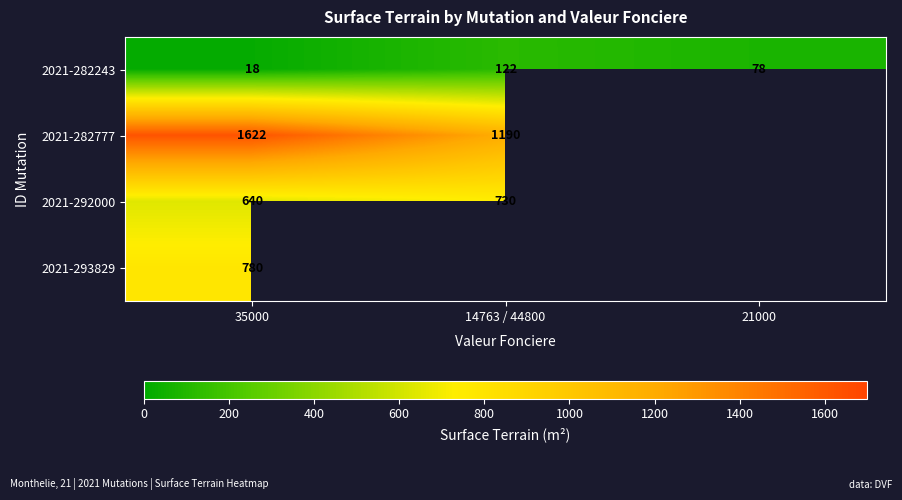

What is the average value of the 2021-282243 series?

73